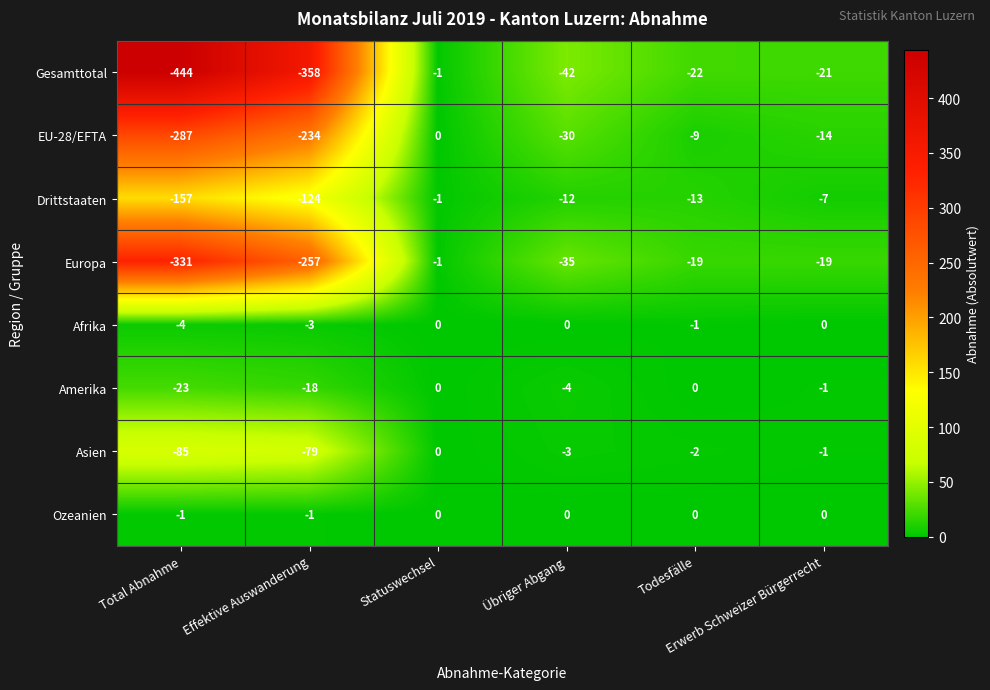

What is the difference between the maximum and second lowest values in the Amerika series?

18